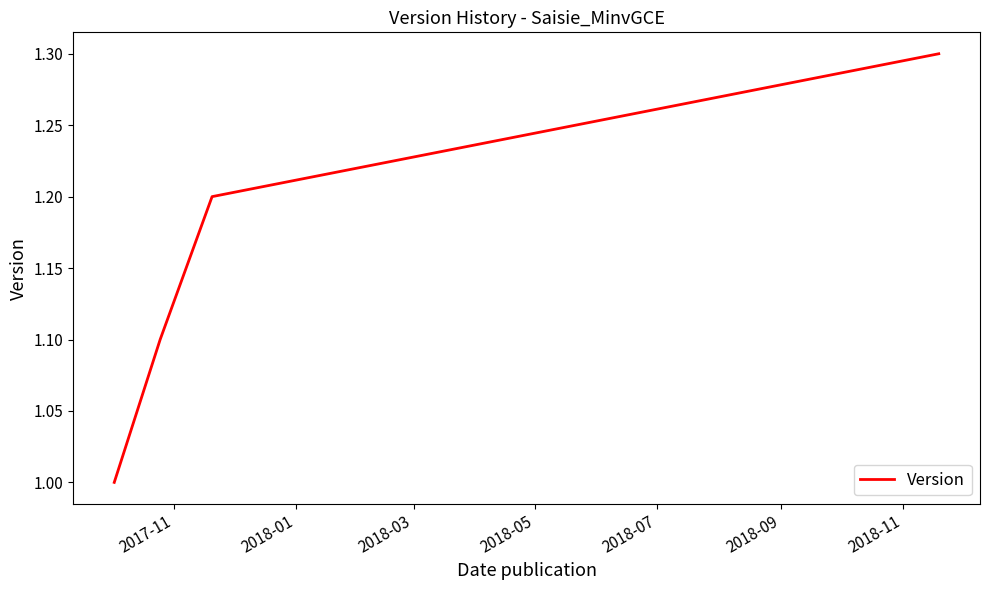

Does the chart have visible grid lines?

No